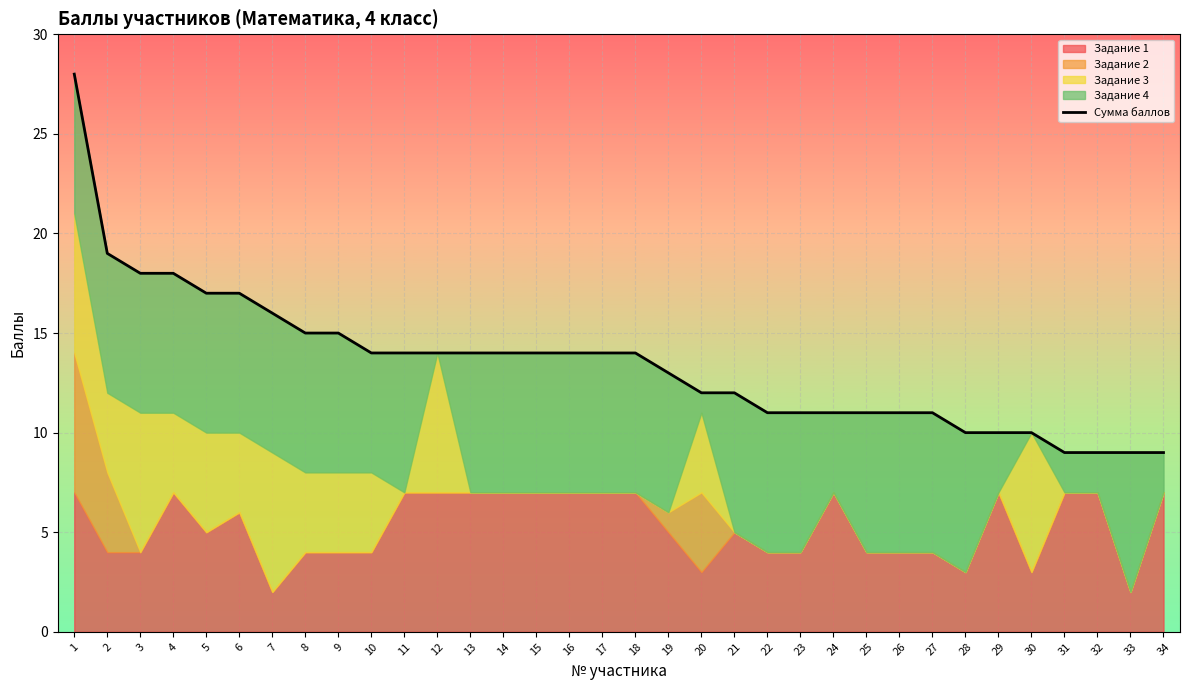

At which label is the value closest to 18?

3